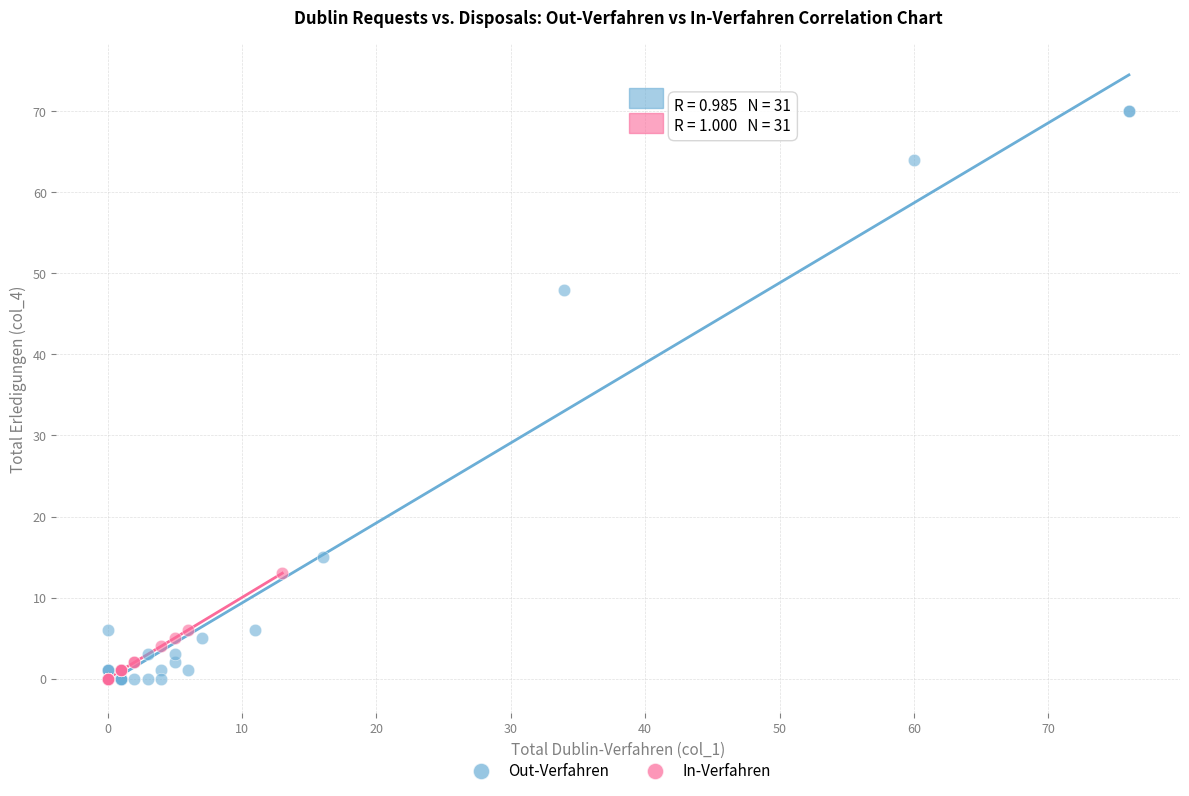

What are all the series names shown in the legend?

Out-Verfahren, In-Verfahren